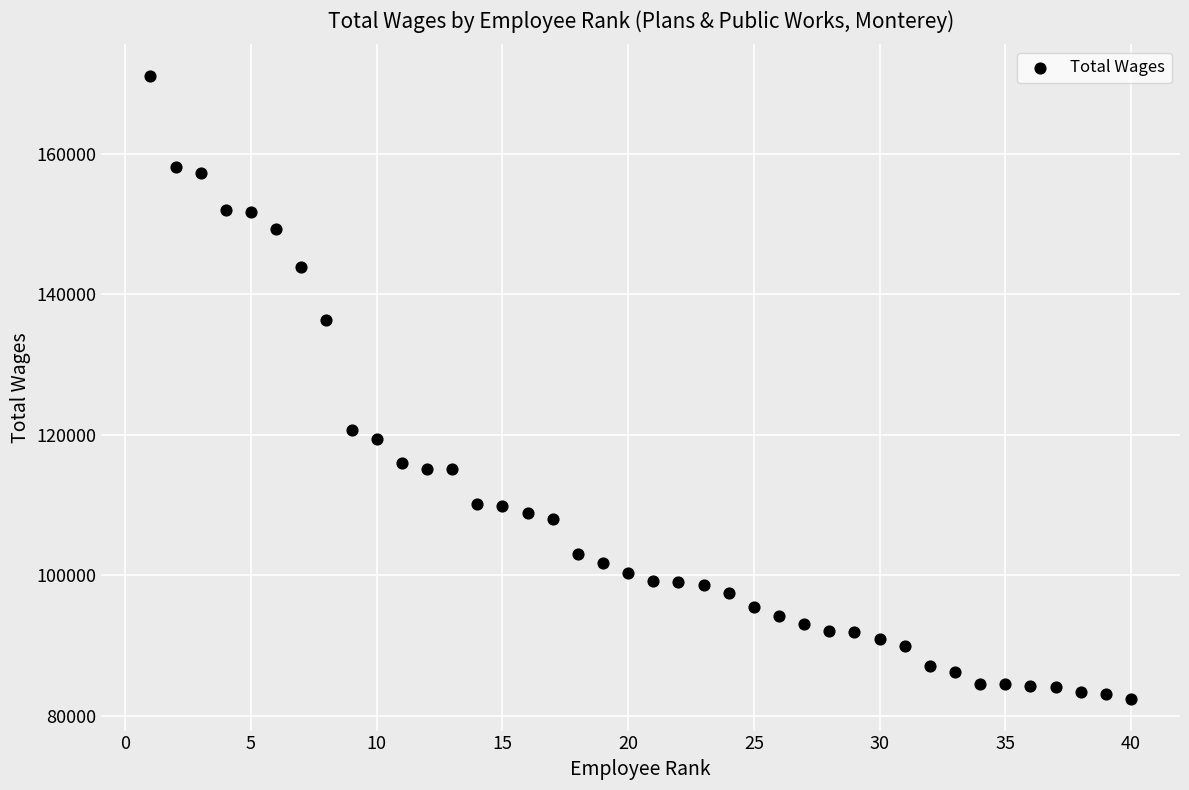

What is the range of X values (max minus min)?

39.0